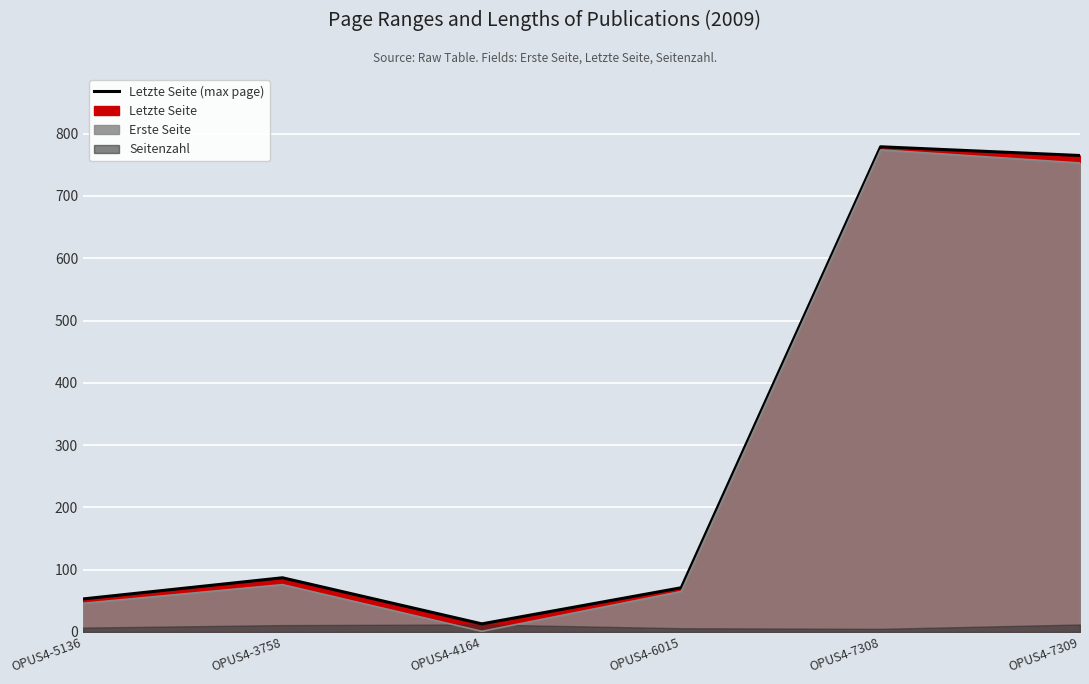

Which series has the largest total across all categories?

Letzte Seite